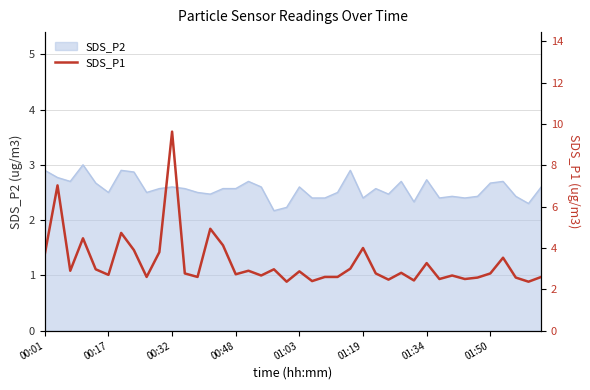

What is the minimum value for SDS_P2?

2.2